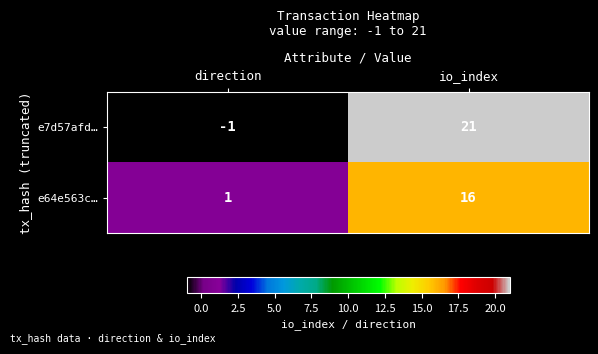

Reading left to right, what are all the values shown in this chart?

e7d57afd…: -1	21
e64e563c…: 1	16